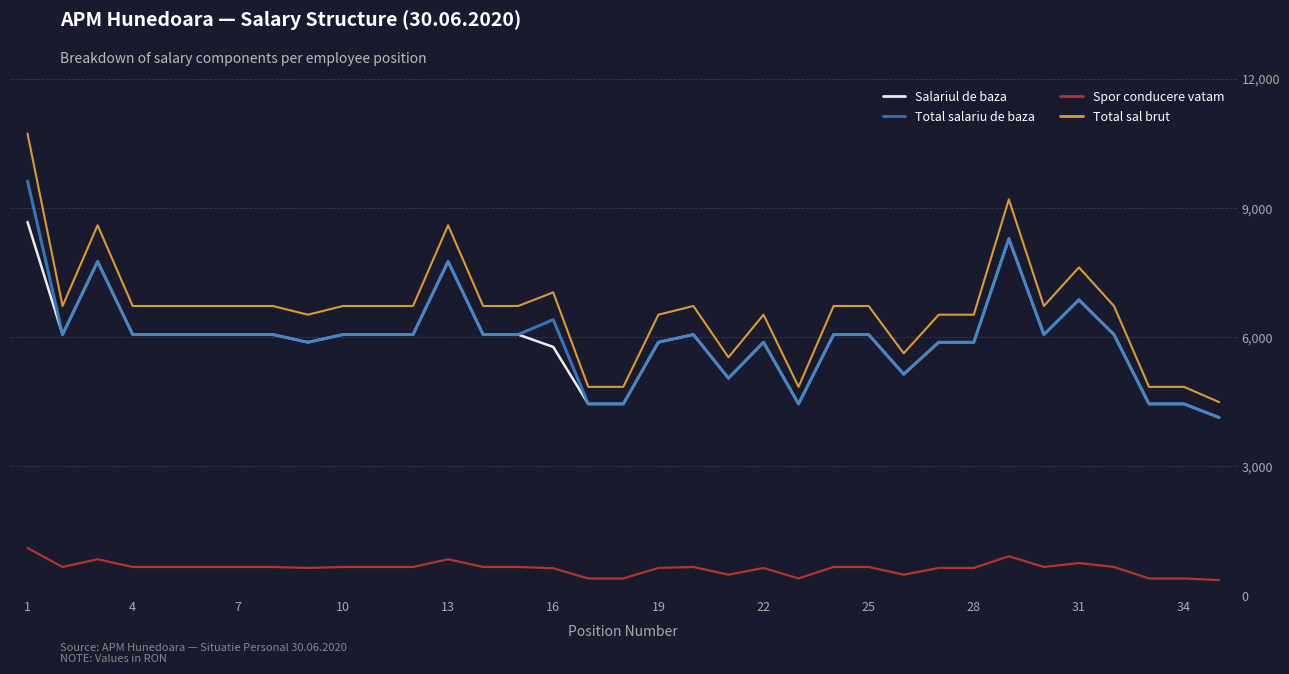

Which series has the largest total across all categories?

Total sal brut